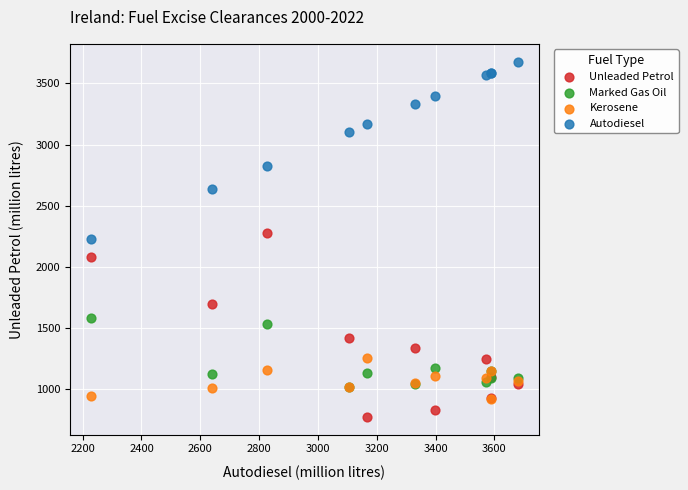

Which series has the largest Y range (max minus min)?

Unleaded Petrol